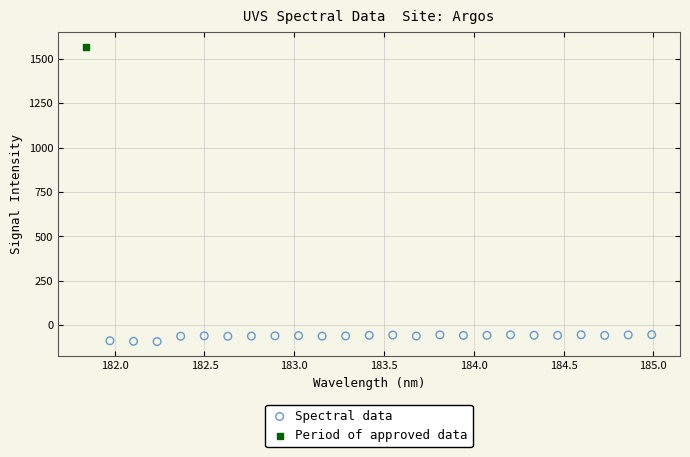

What are all the series names shown in the legend?

Spectral data, Period of approved data